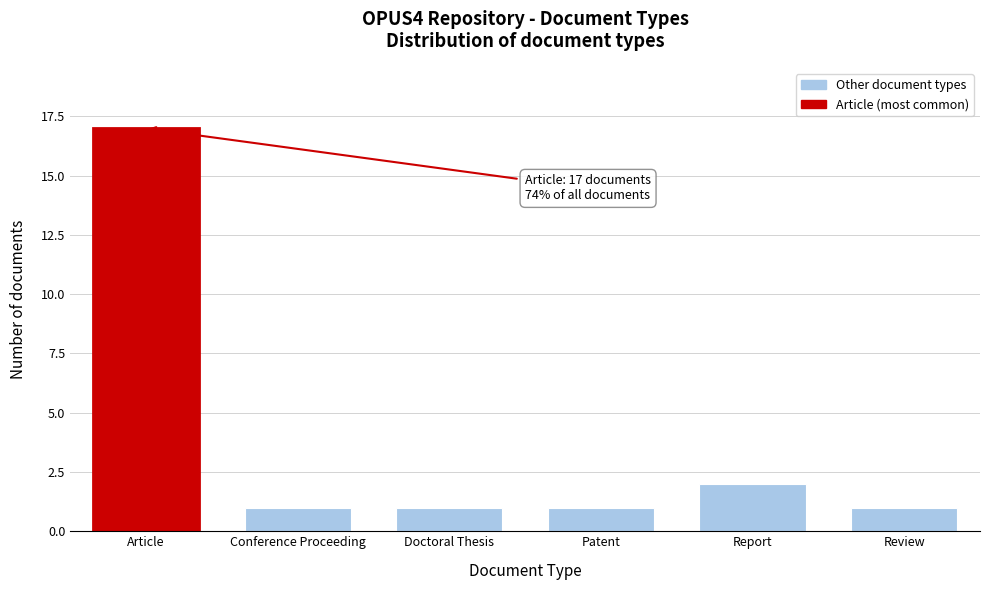

Reading left to right, extract all data points from this chart.

Article=17	Conference Proceeding=1	Doctoral Thesis=1	Patent=1	Report=2	Review=1